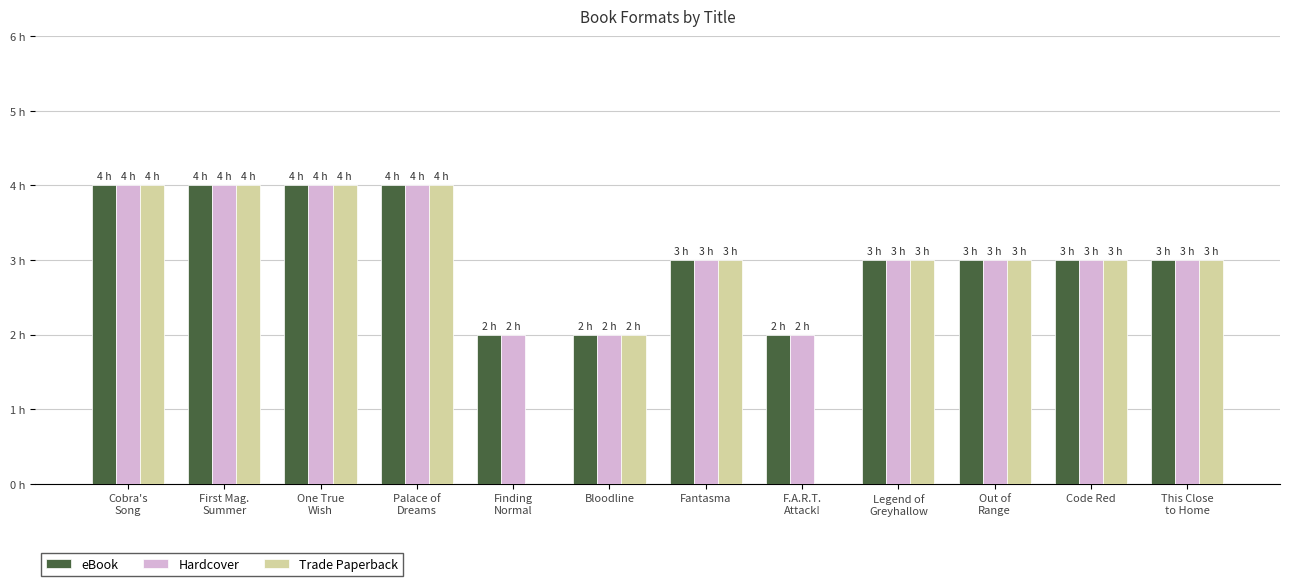

Which series has the widest spread of values?

Trade Paperback